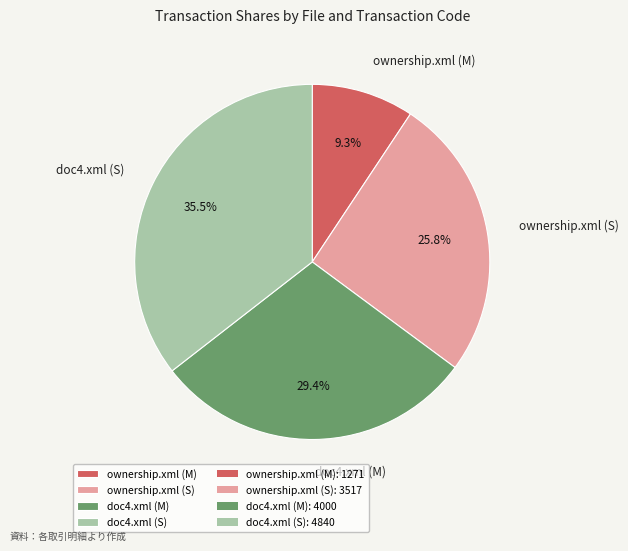

To the nearest percent, what percentage of the pie is ownership.xml (M)?

9%